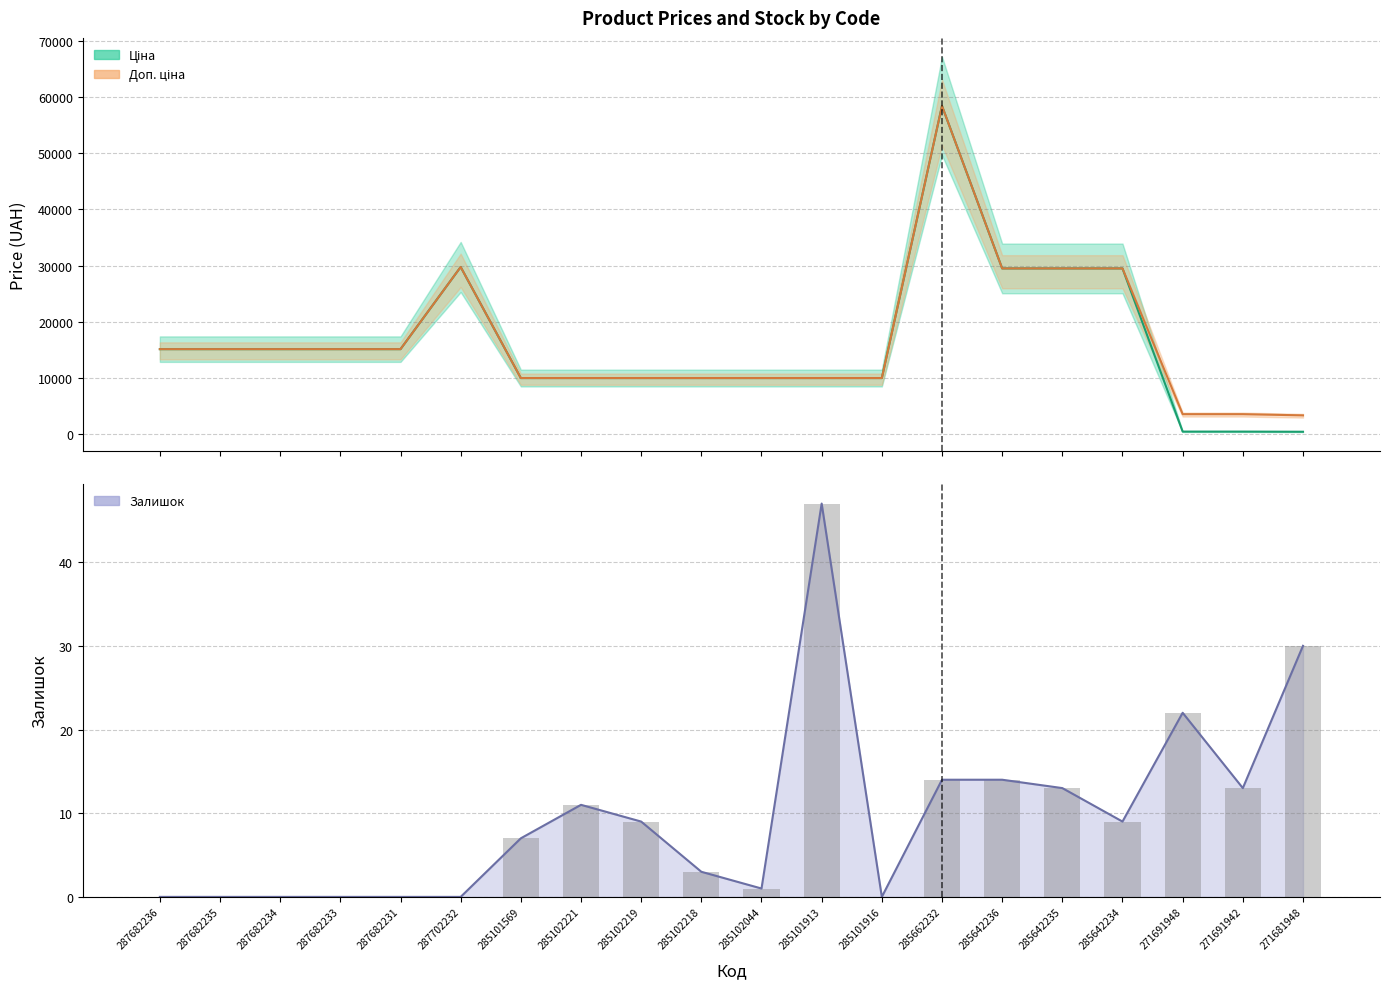

What is the label of the 11th bar from the left?

285102044